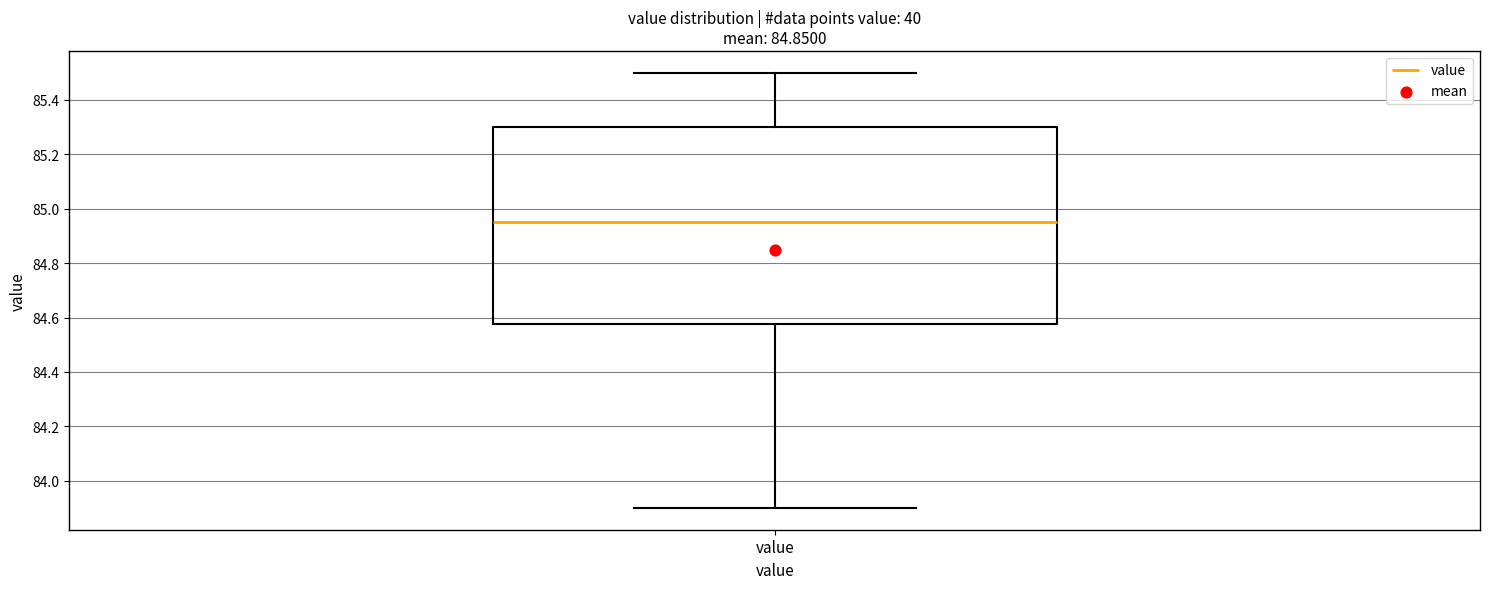

Transcribe this box plot: give where the median line is, the range the box spans, and where the two whiskers end, as read against the y-axis. The values are not printed on the chart, so give them approximately, as read against the axis.

median 84.96, box 84.58 to 85.30, whiskers 83.90 to 85.50